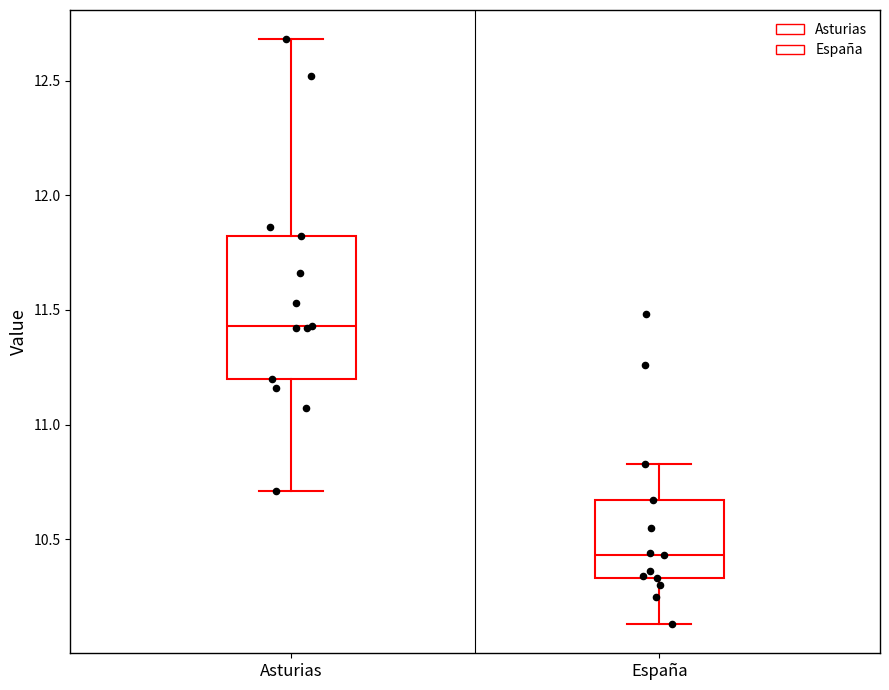

Which box's median line is the highest?

Asturias